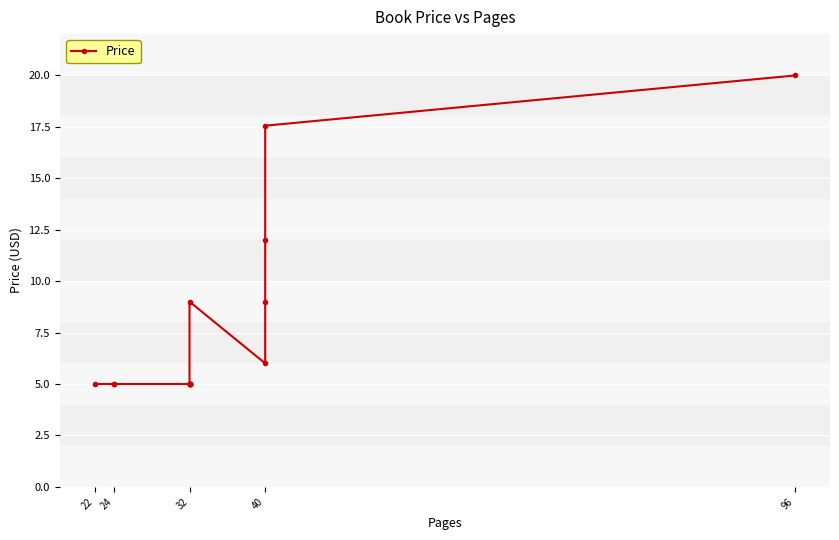

At which category does the chart reach its minimum across all series?

22